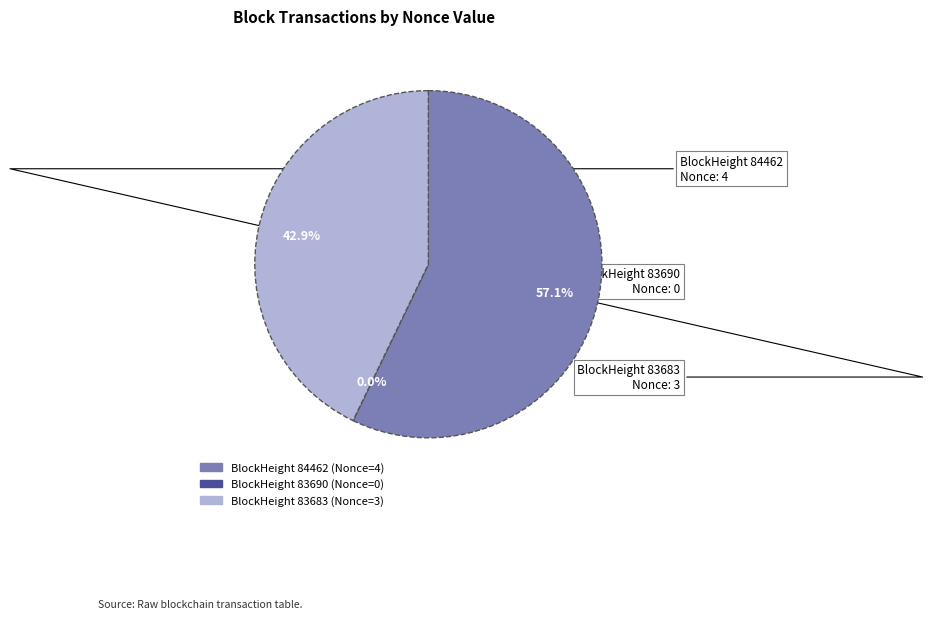

Is there any slice that represents more than half of the pie?

Yes